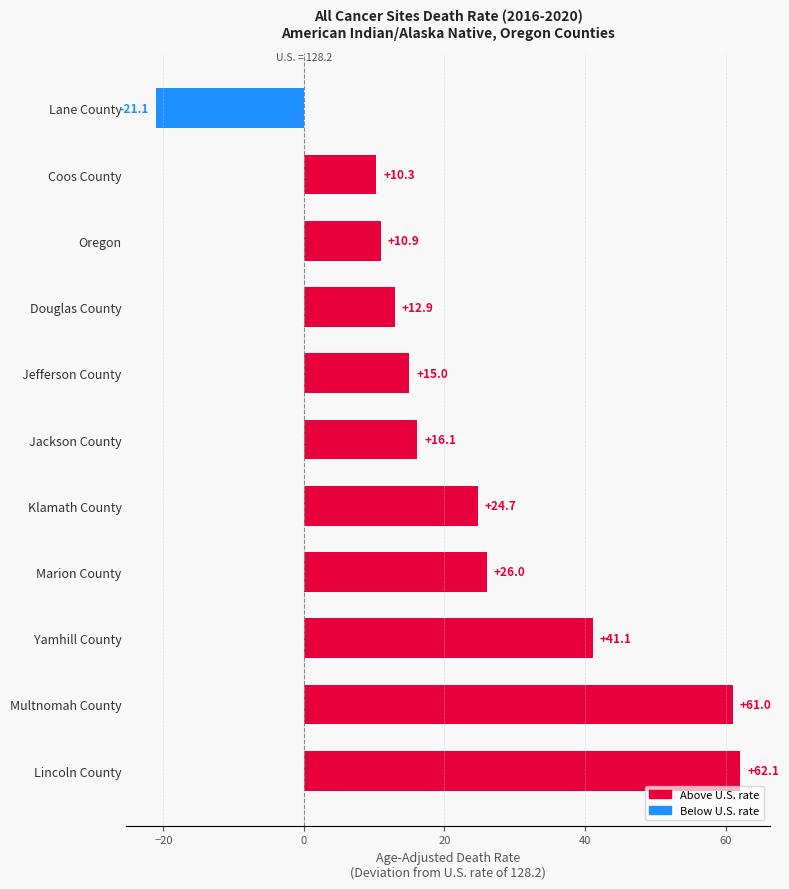

Which category has the highest value across all series?

Lincoln County